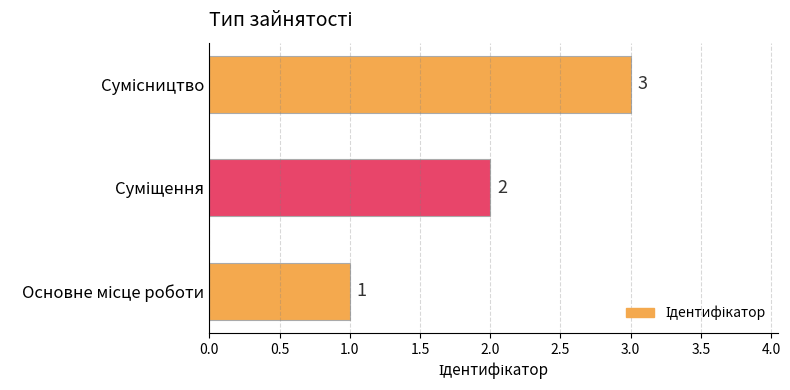

Count the number of categories in the chart.

3